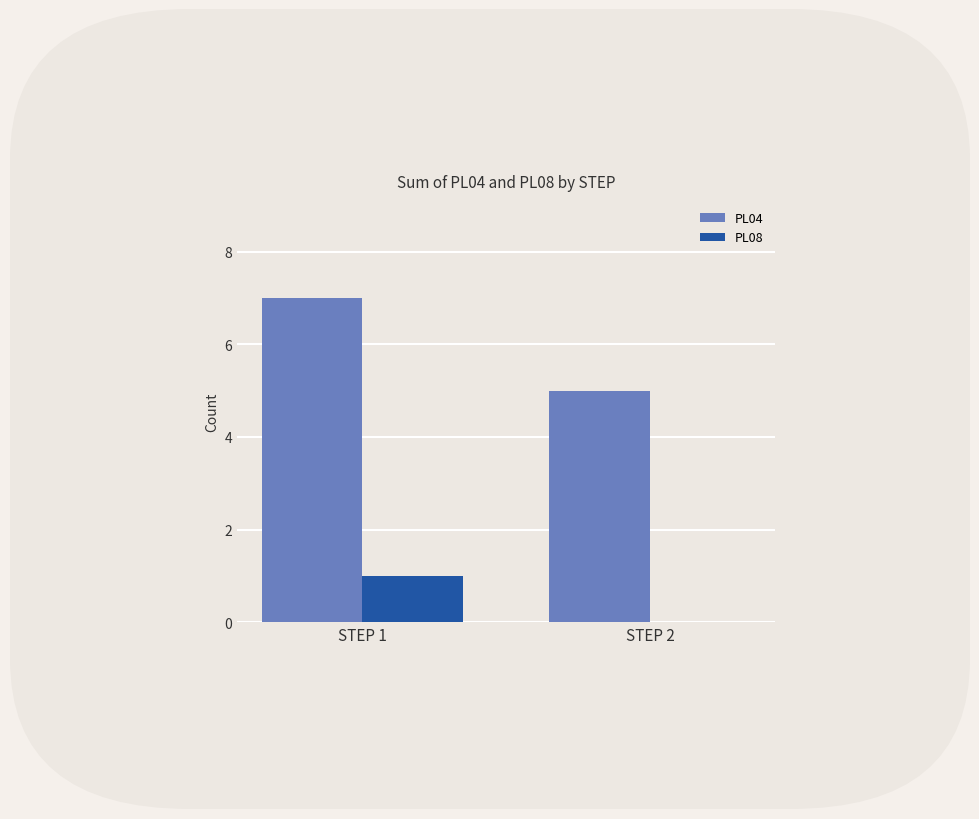

Which series has the largest total across all categories?

PL04